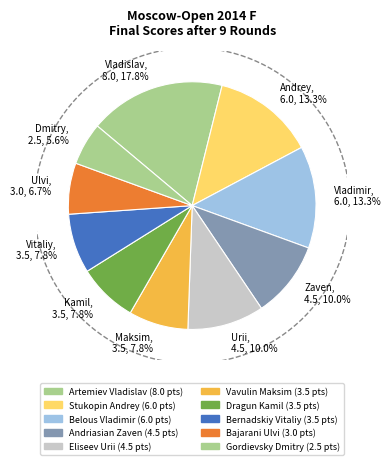

How many slices are in this pie chart?

10